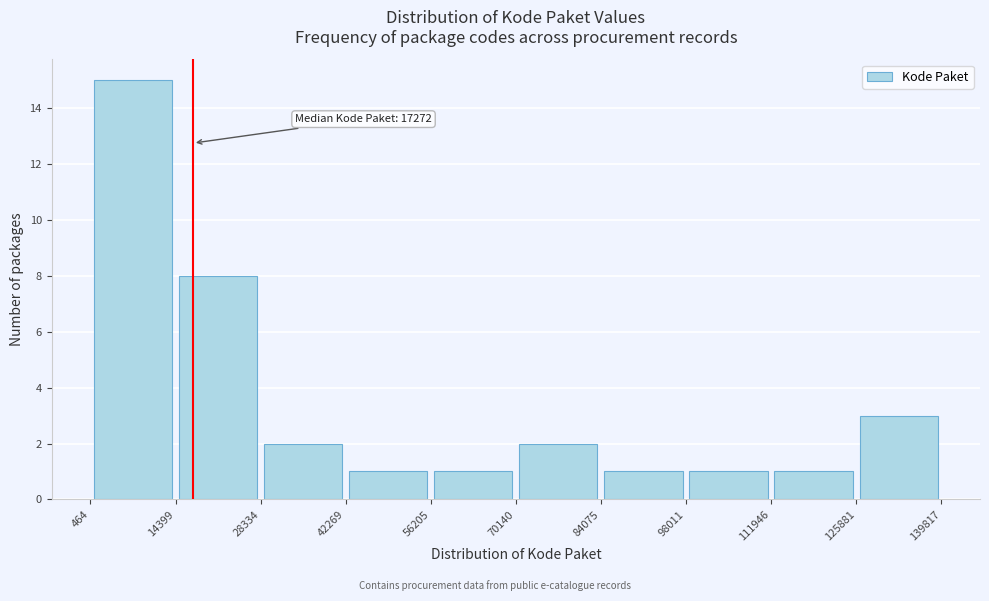

Over which range of the x-axis is the bar tallest?

464 to 14399